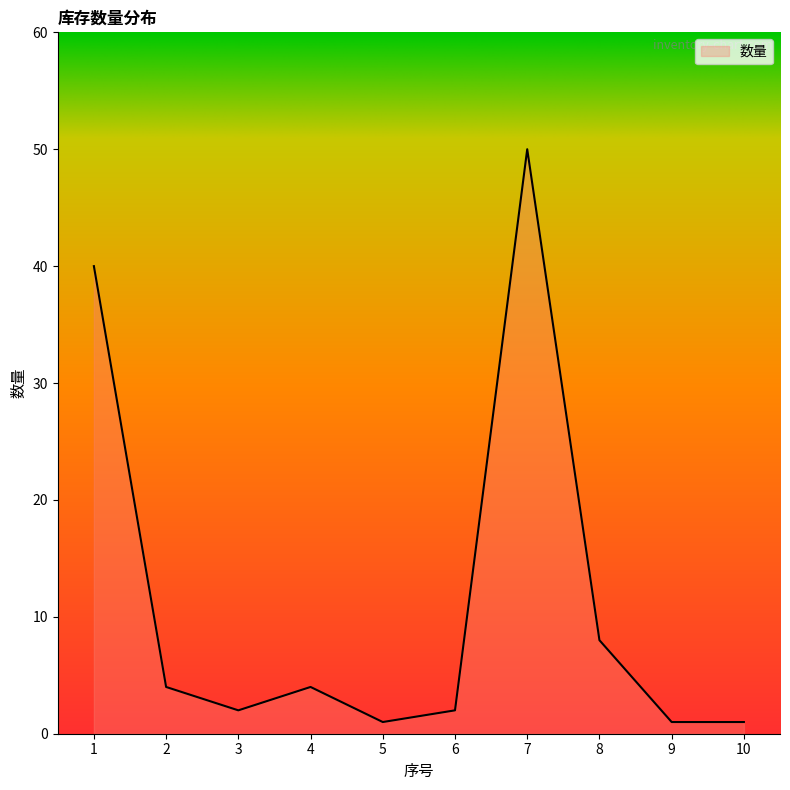

Which label corresponds to the largest value in the chart?

7